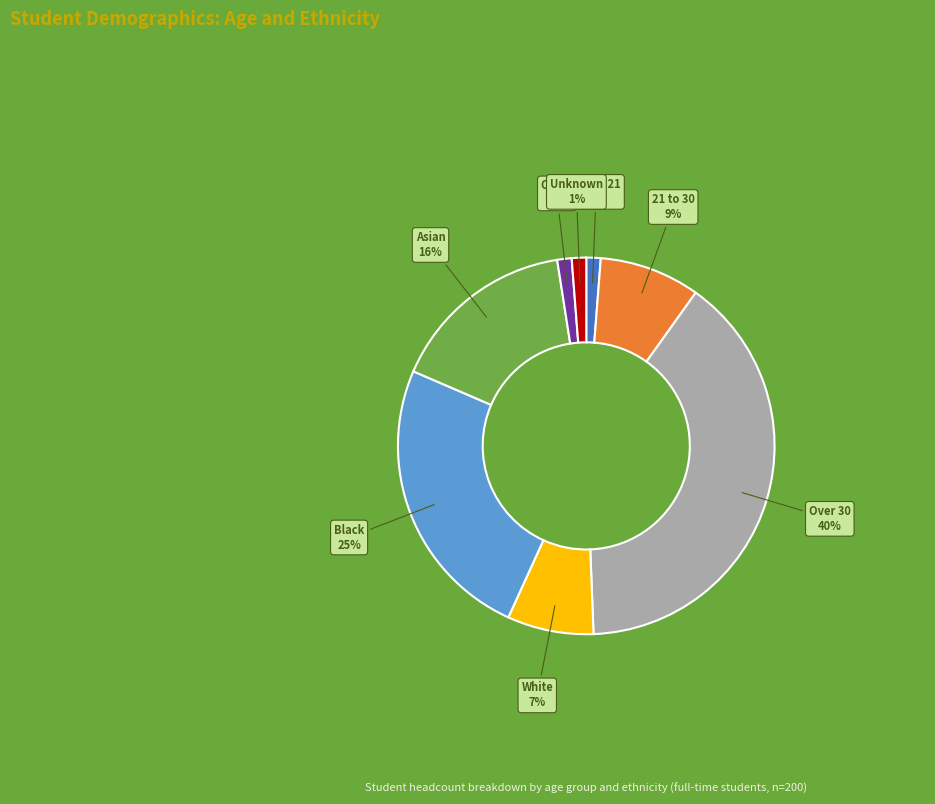

Between Over 30 and White, which is larger?

Over 30